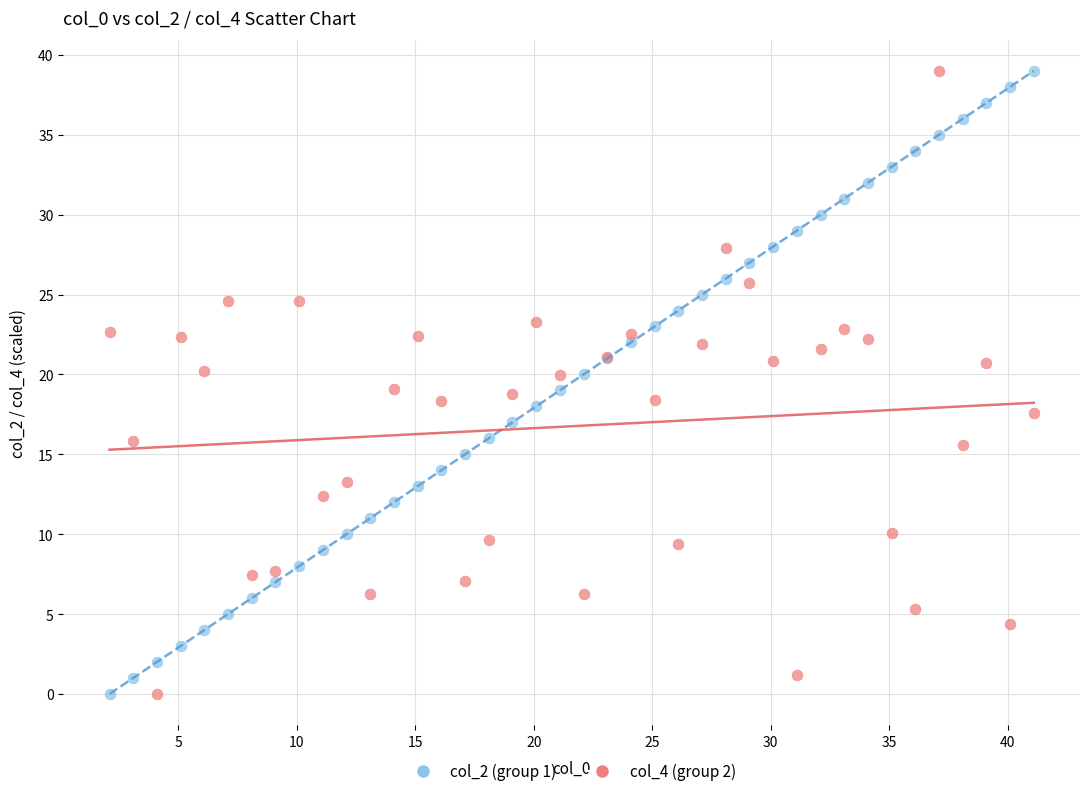

What is the X range (max minus min) for the scatter plot?

39.0